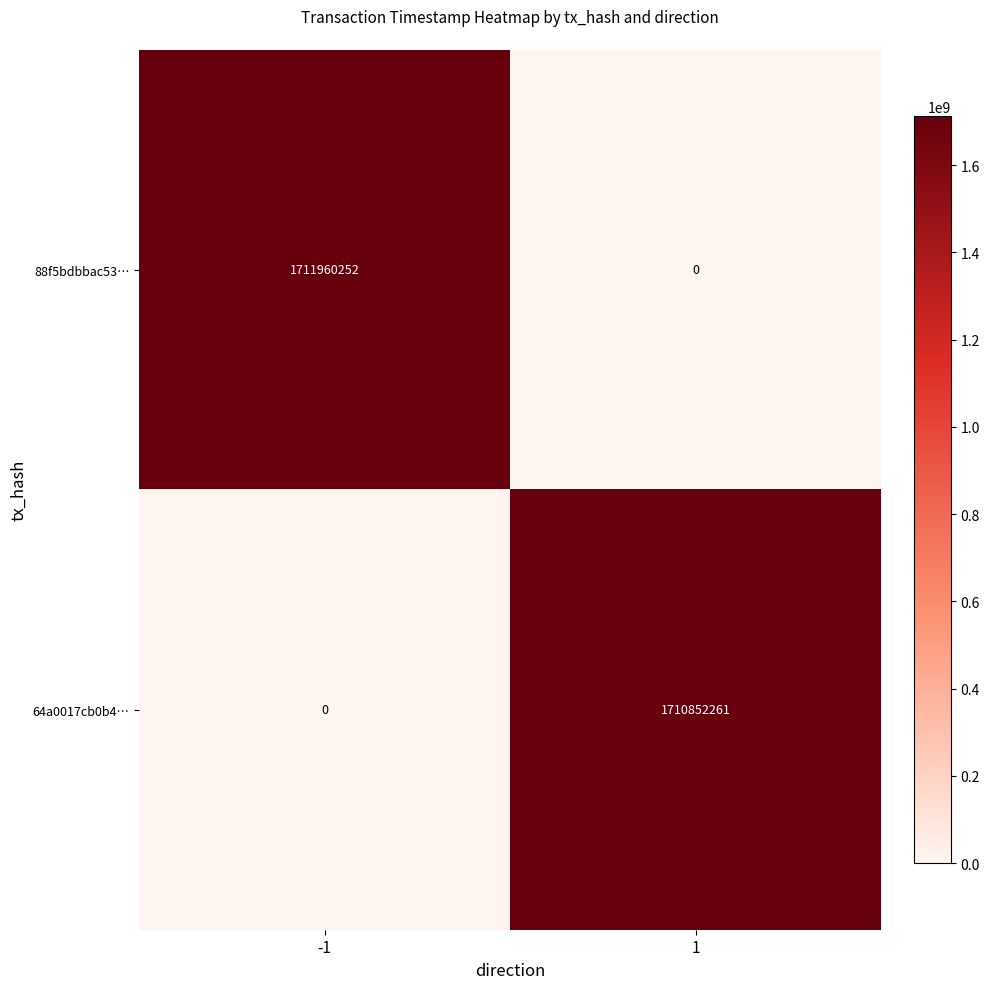

At how many categories does at least one series exceed 1406724692?

2